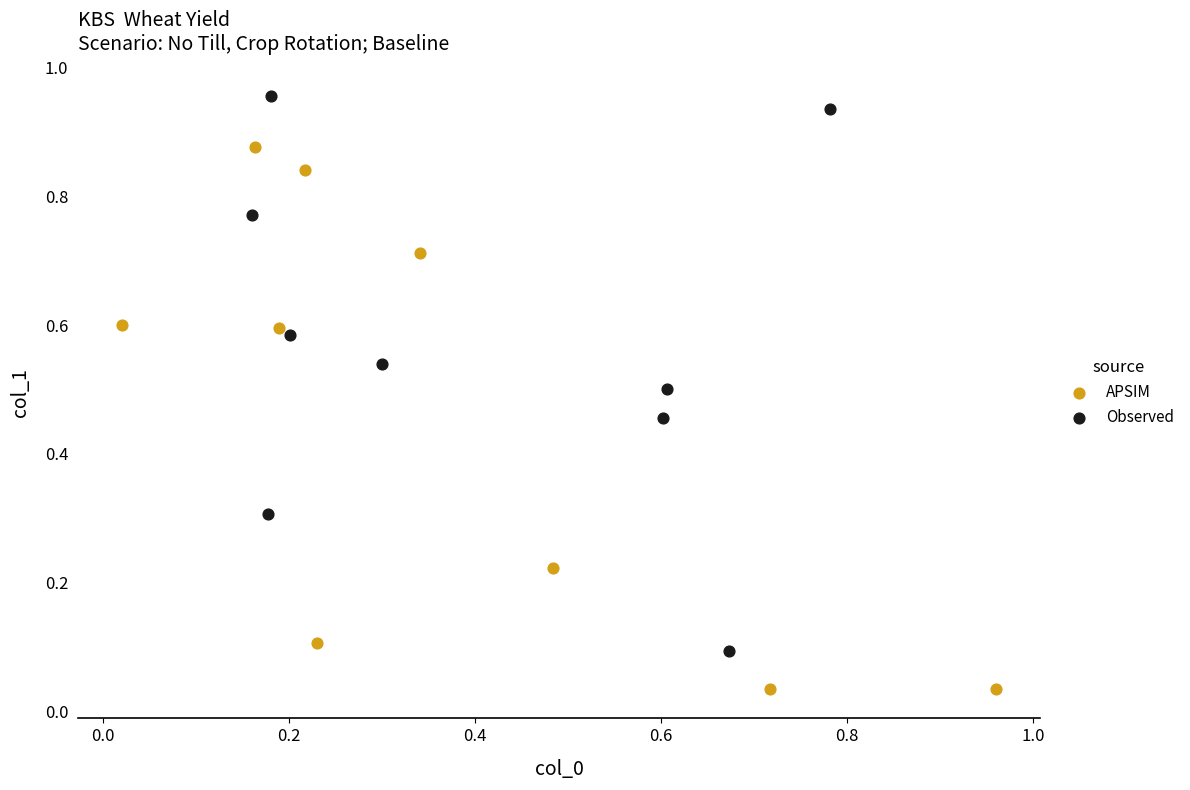

What are all the series names shown in the legend?

APSIM, Observed